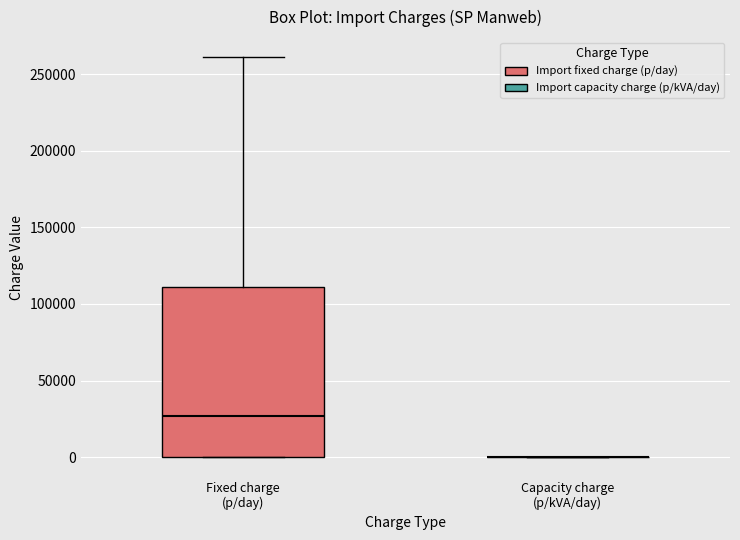

Reading left to right, transcribe this box plot: for each box, give where its median line is, the range the box spans, and where its two whiskers end, as read against the y-axis. The values are not printed on the chart, so give them approximately, as read against the axis.

Fixed charge (p/day): median 25000, box 0 to 110000, whiskers 0 to 260000
Capacity charge (p/kVA/day): box collapsed to a line at 0, whiskers 0 to 0